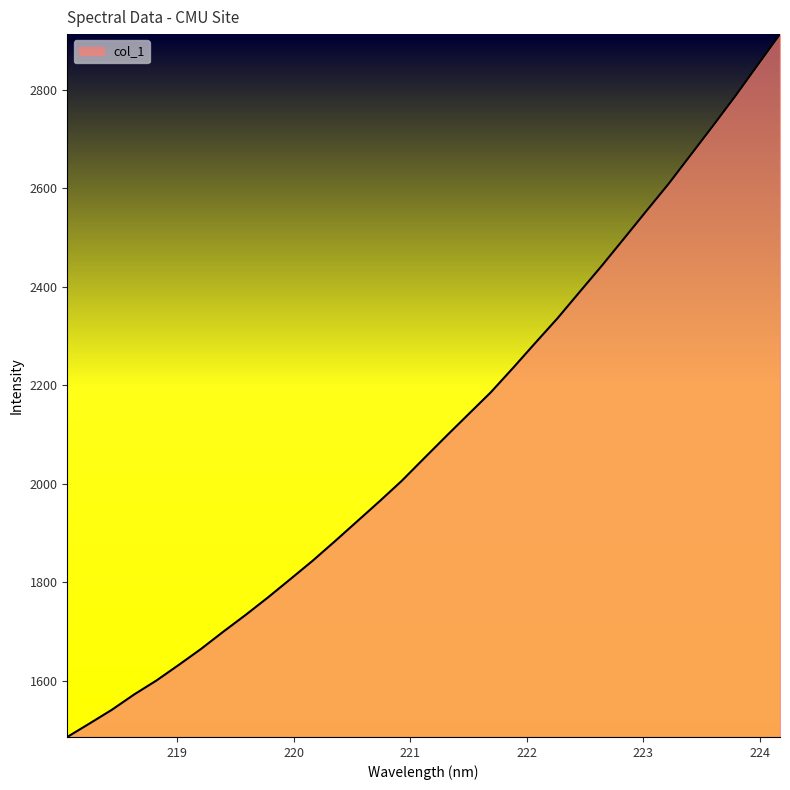

How many lines are shown in the chart?

1